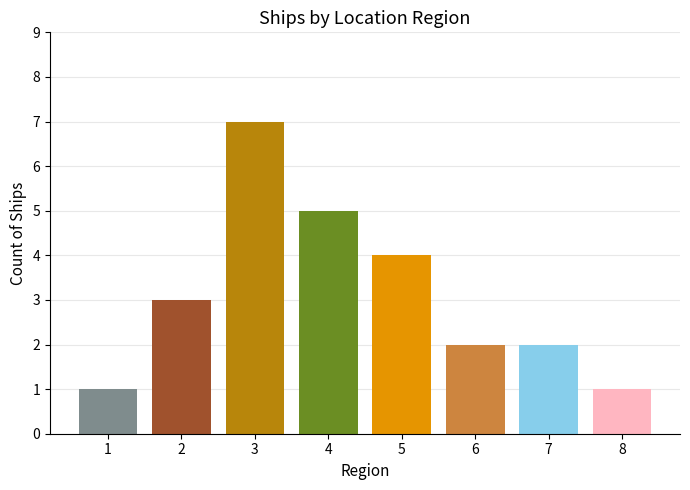

What is the sum of the values at 2 and 7?

5